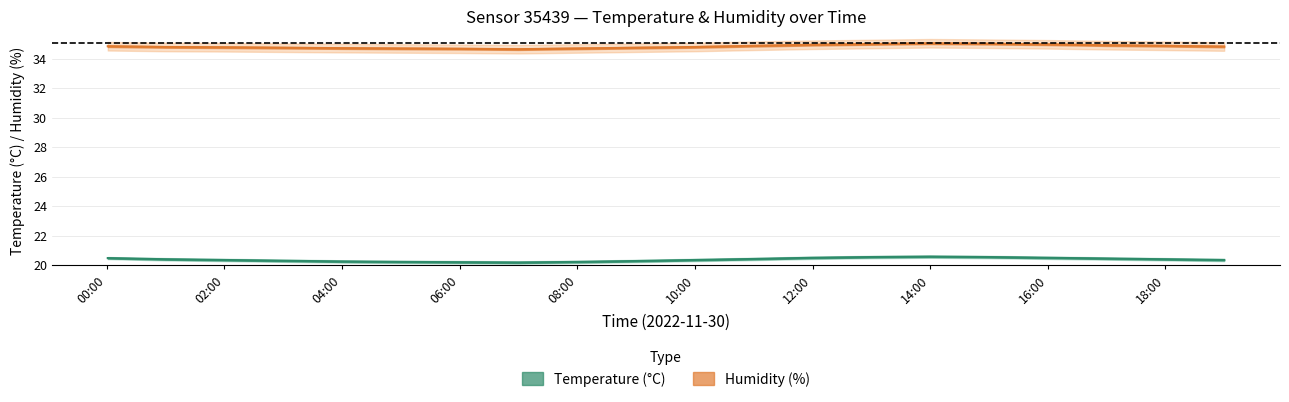

What is the difference between the maximum and minimum values in the humidity_upper series?

0.4